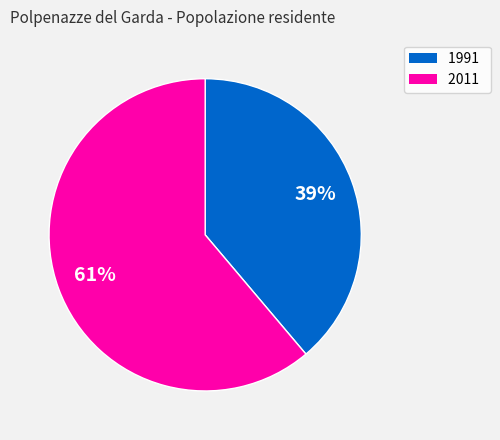

Do 1991 and 2011 together represent more than half of the pie?

Yes